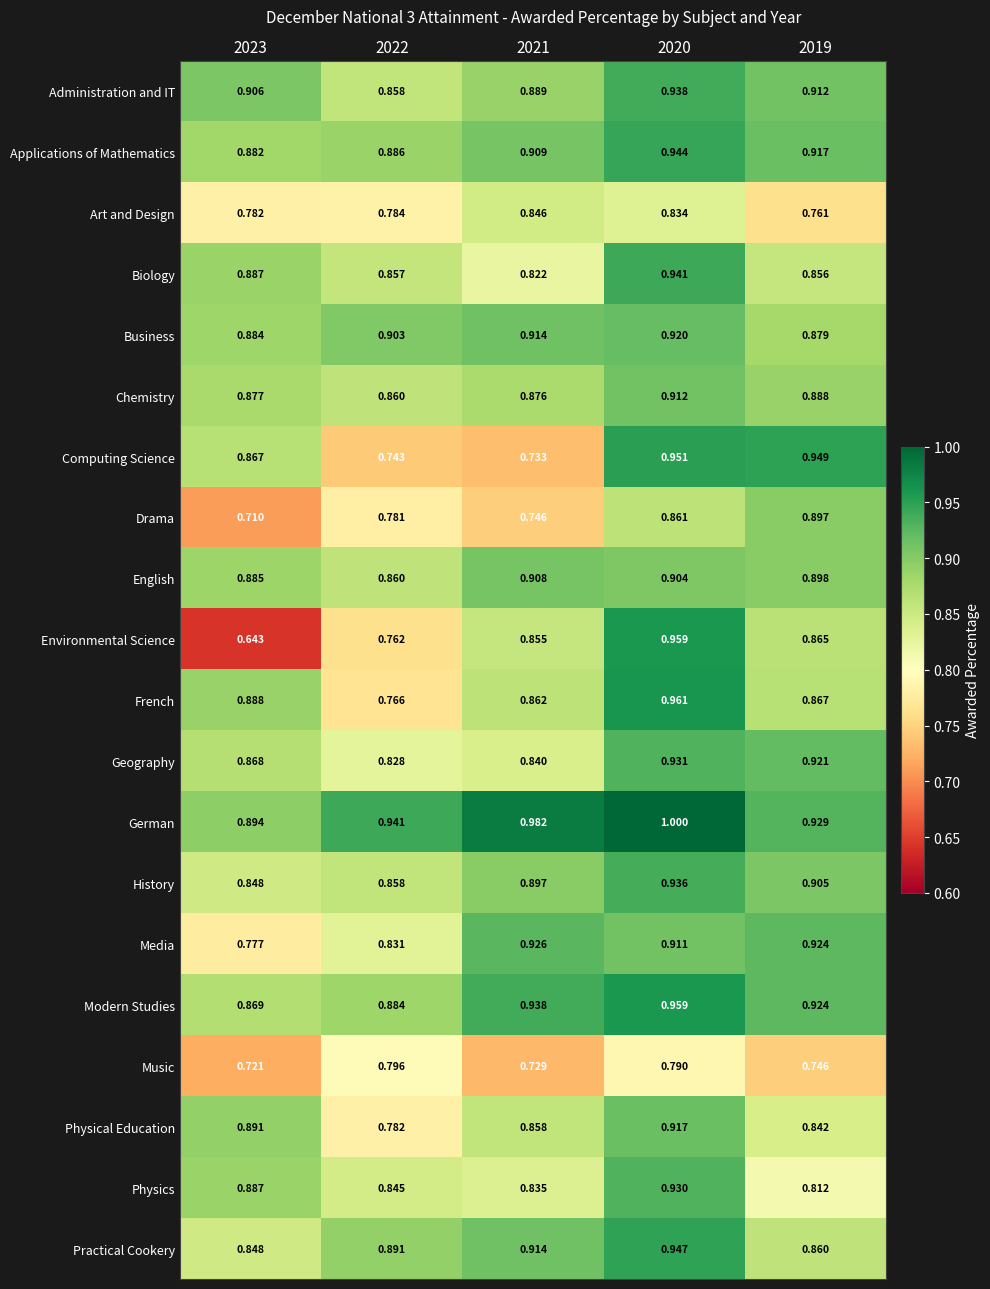

What is the greatest value displayed?

1.0